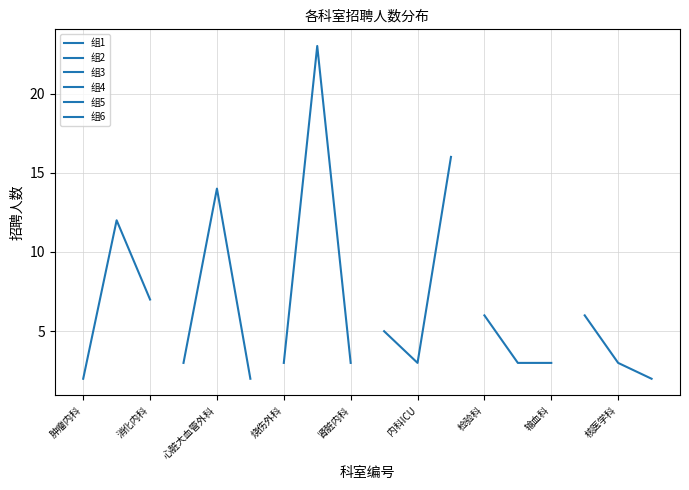

At 心脏大血管外科, list the series in order from largest to smallest.

组4, 组1, 组3, 组5, 组2, 组6